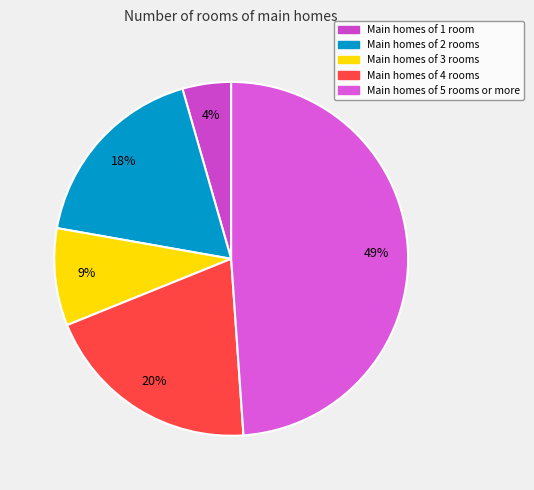

Which slice is the largest?

Main homes of 5 rooms or more